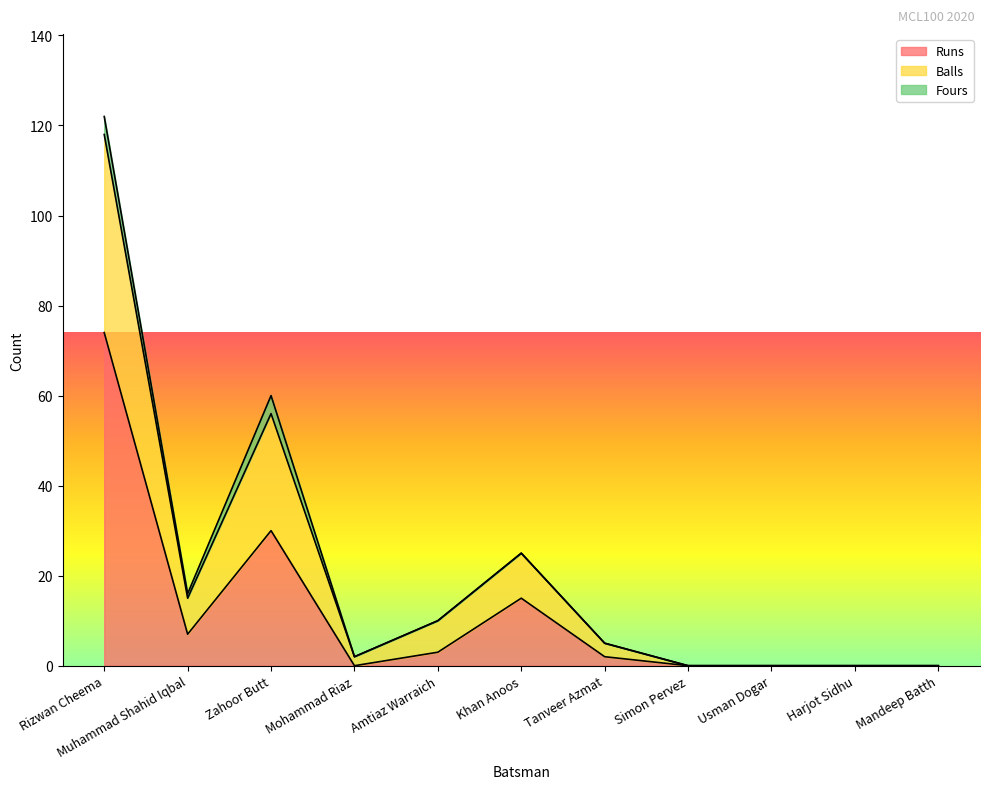

Which series changed the most between Mohammad Riaz and Mandeep Batth?

Balls